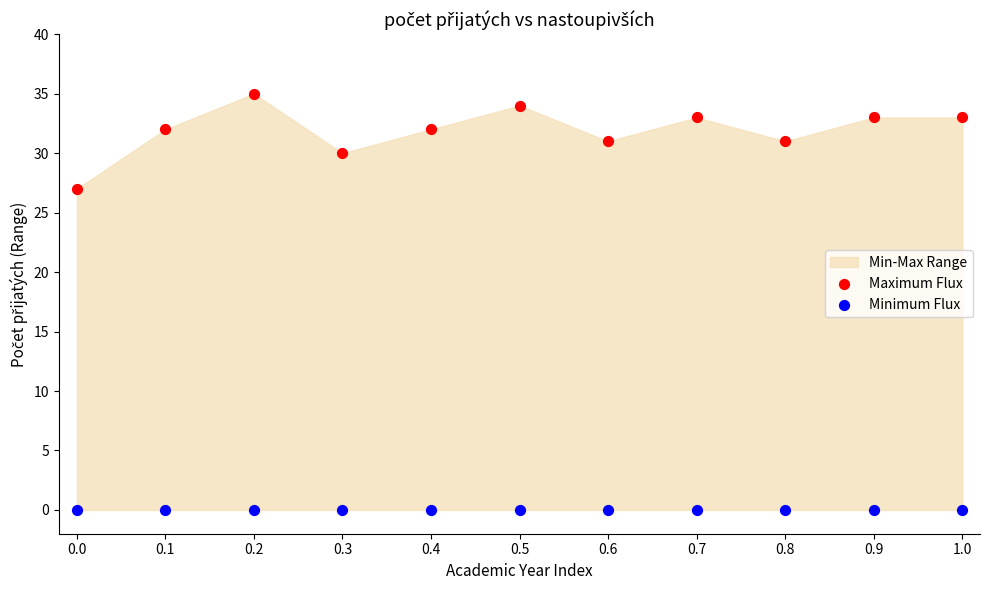

Which series contains the lowest Y value?

Minimum Flux